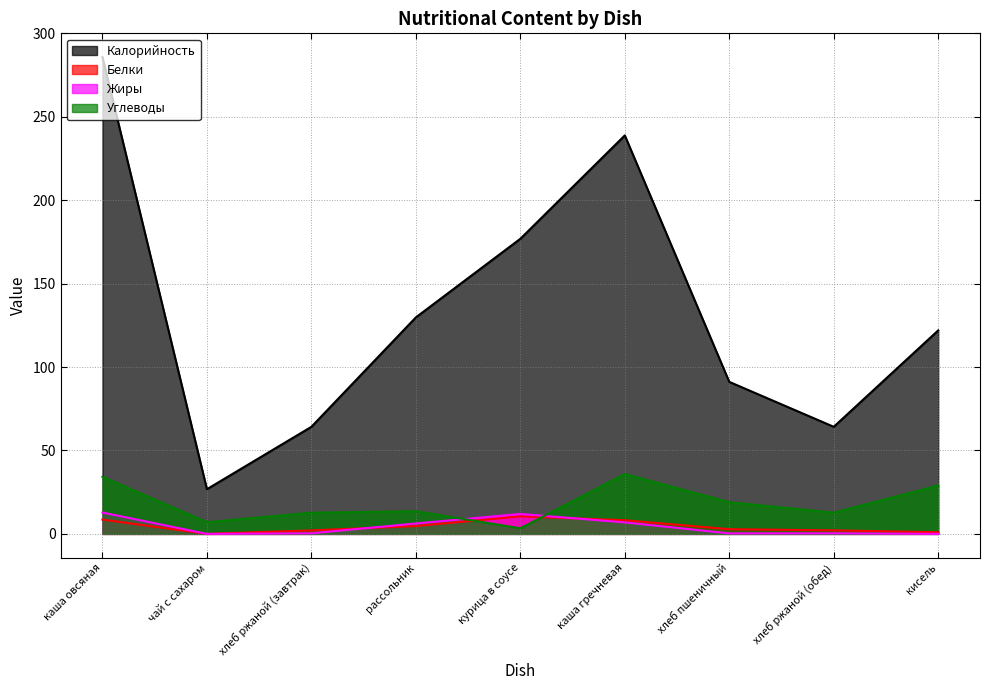

At which category does Калорийность reach its first local valley?

чай с сахаром